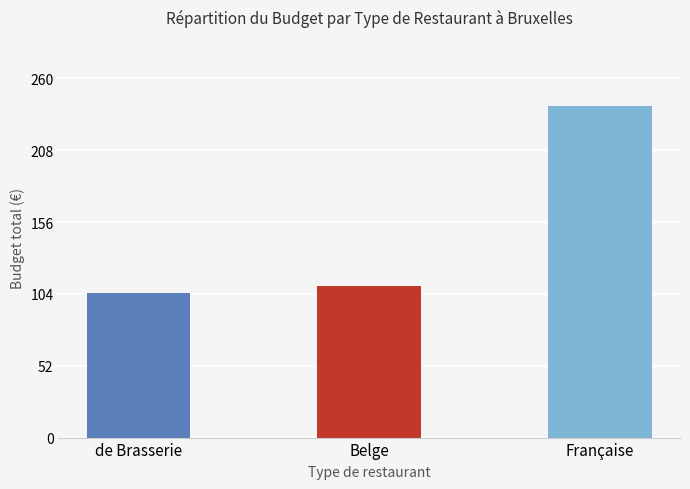

How many values are below 110?

1